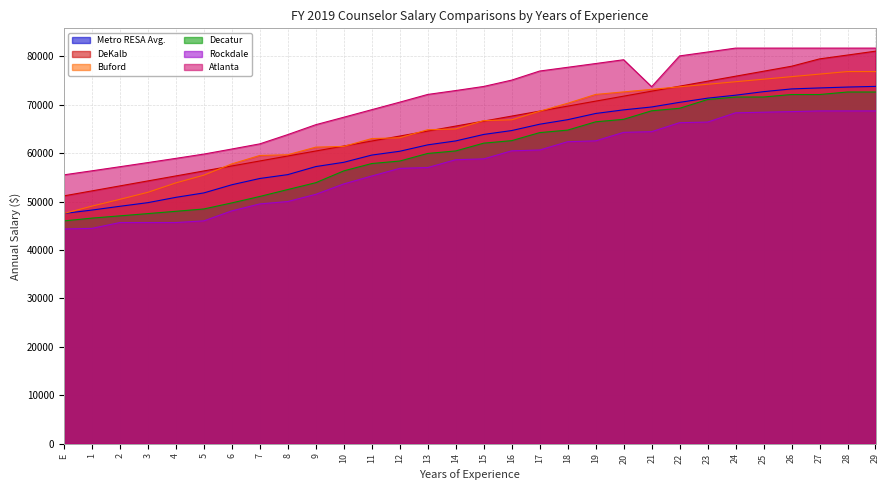

What is the label of the 8th point from the right?

22